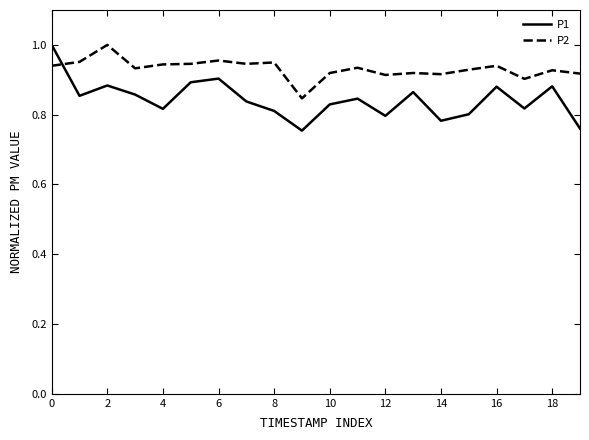

True or false: P1 and P2 intersect in this chart.

True